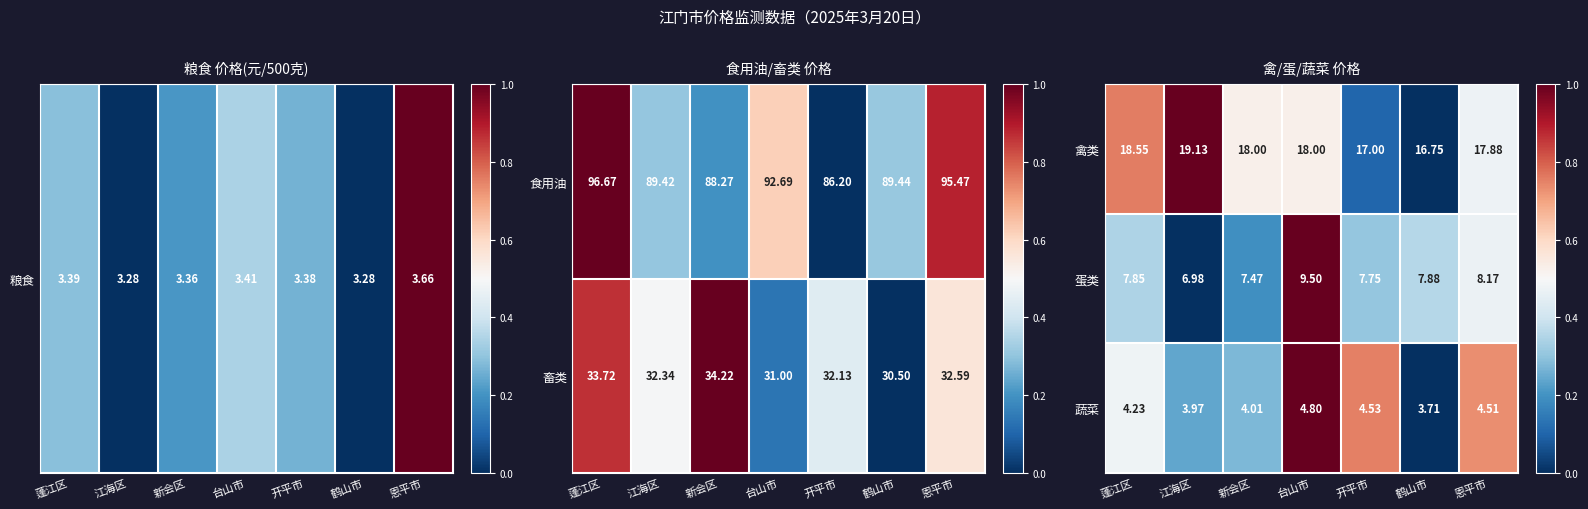

Where does the 蛋类 series first go above 7?

蓬江区